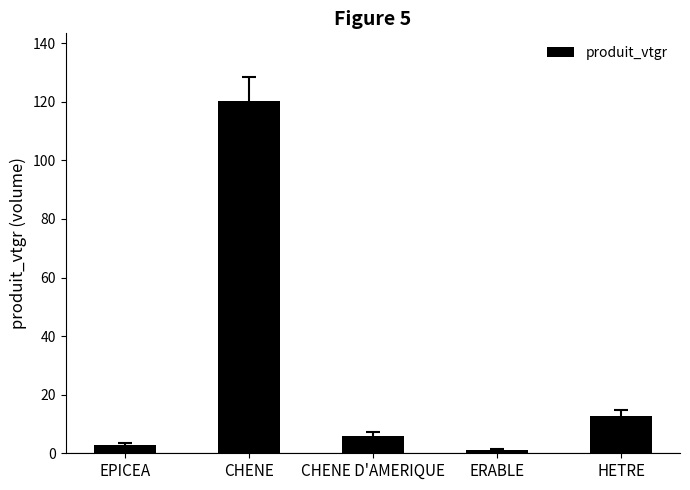

How many bars are there in total?

5